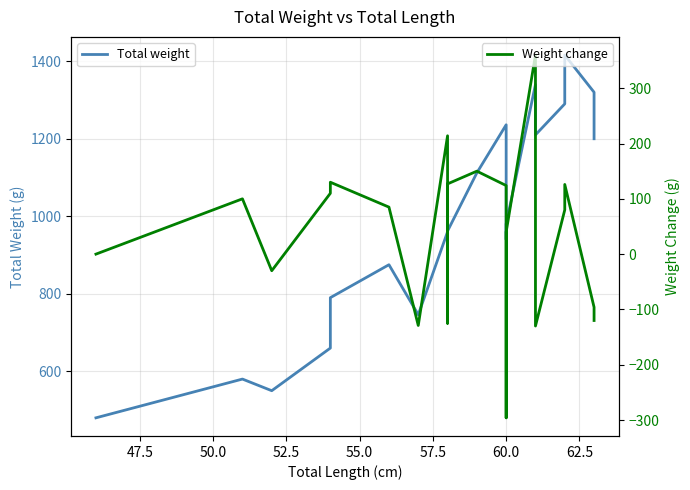

True or false: Total weight and Weight change intersect in this chart.

False